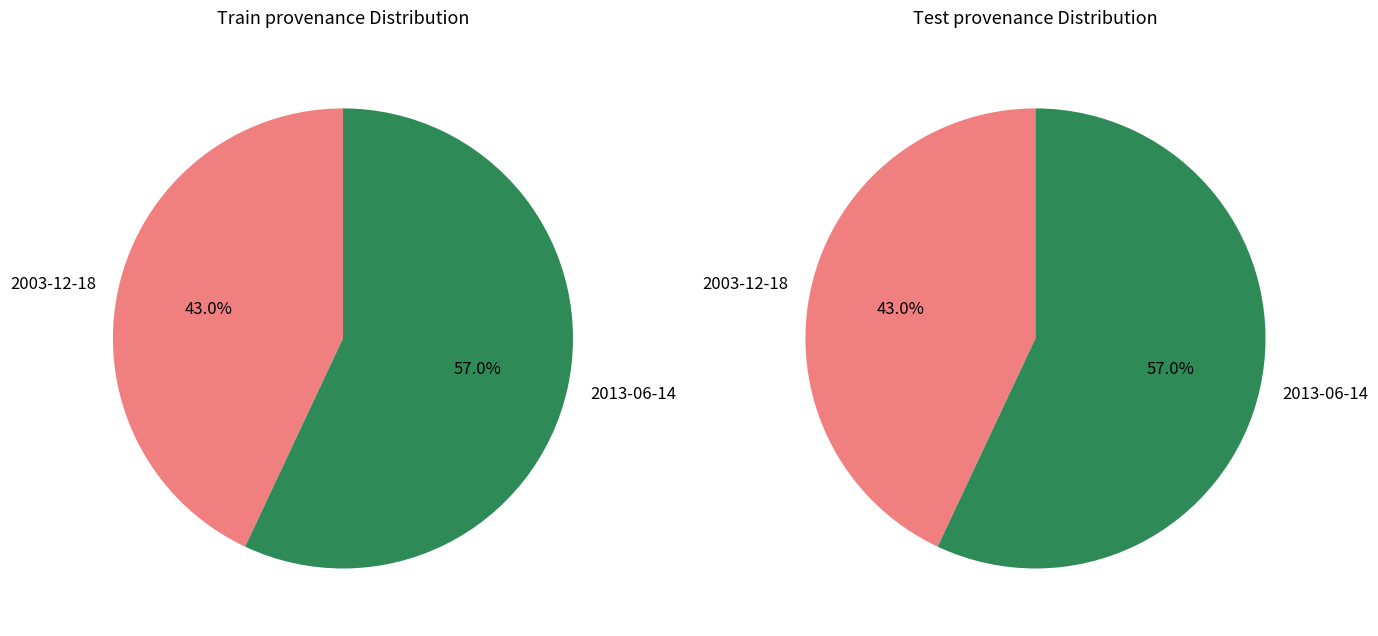

To the nearest percent, what is the combined percentage of 0 and 1?

100%